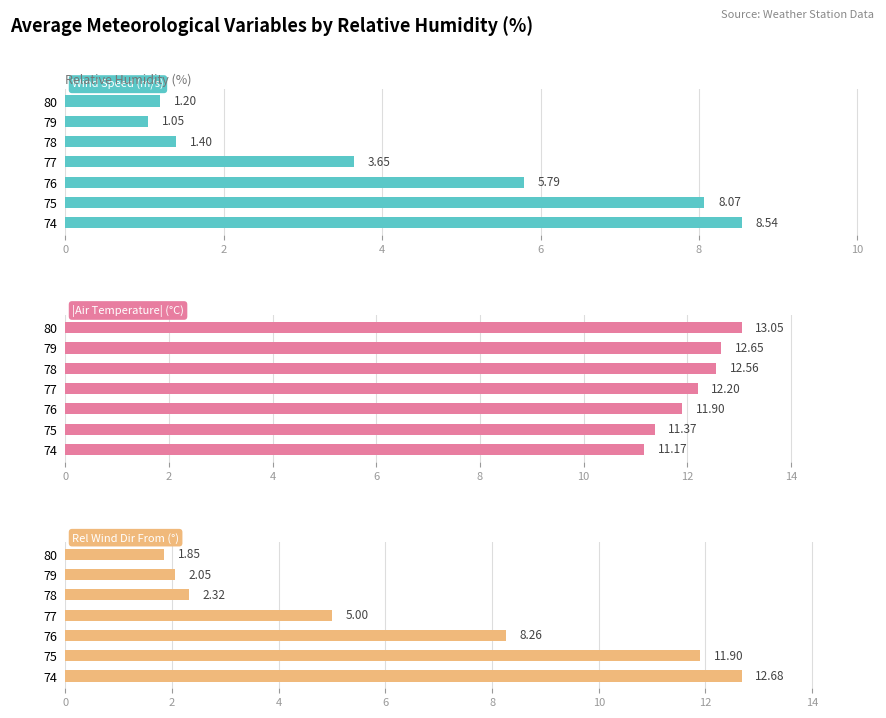

Rank the series by their maximum value, from highest to lowest.

|Air Temperature| (°C), Rel Wind Dir From (°), Wind Speed (m/s)